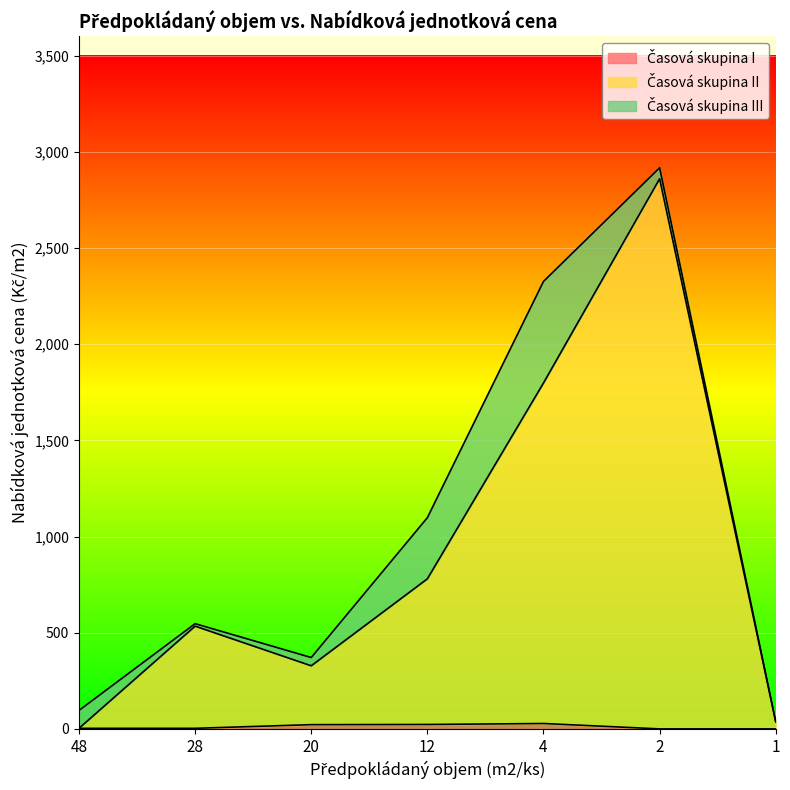

Does the chart display data point markers on the line(s)?

No